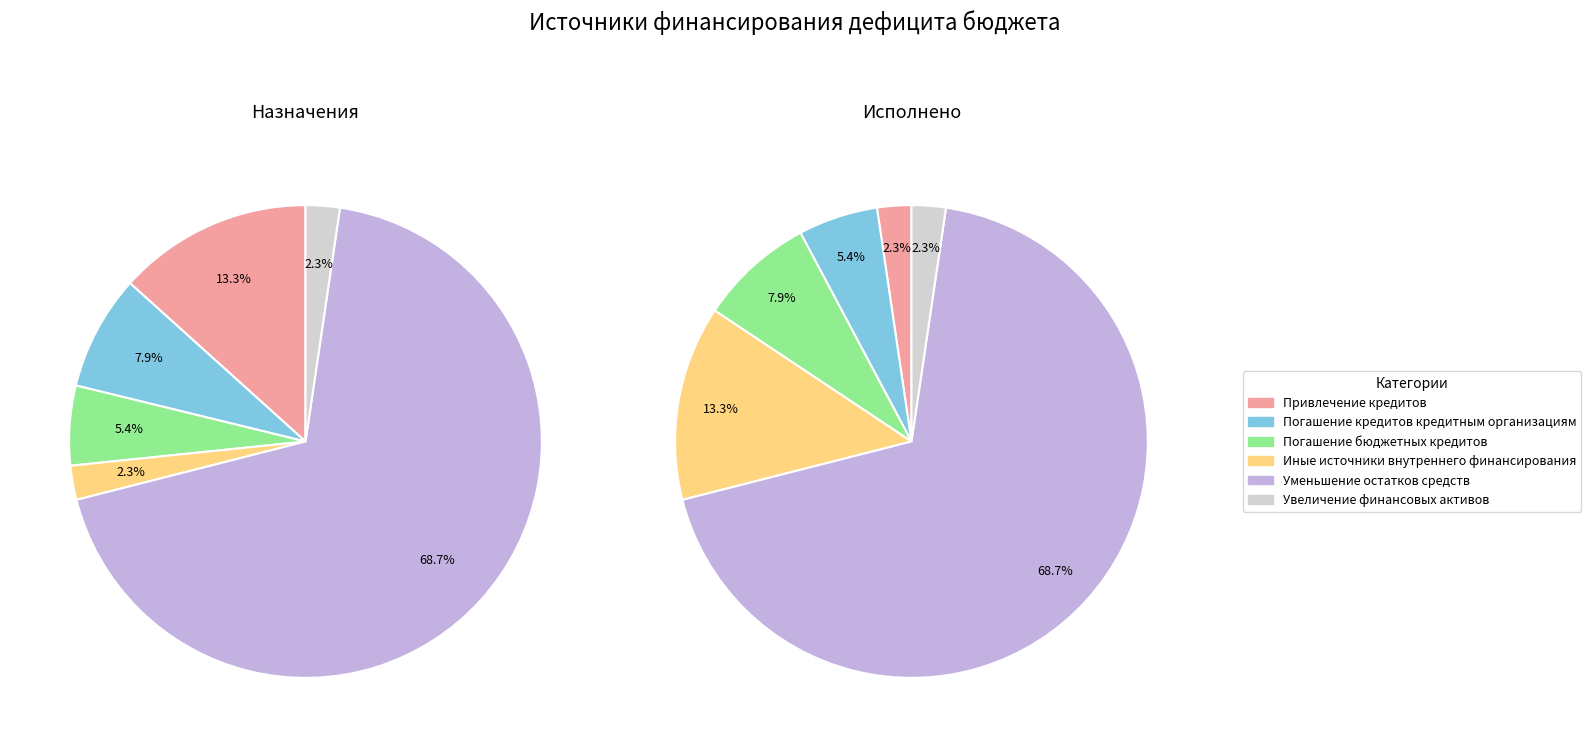

To the nearest percent, what percentage of the pie is Уменьшение остатков средств бюджетов?

69%